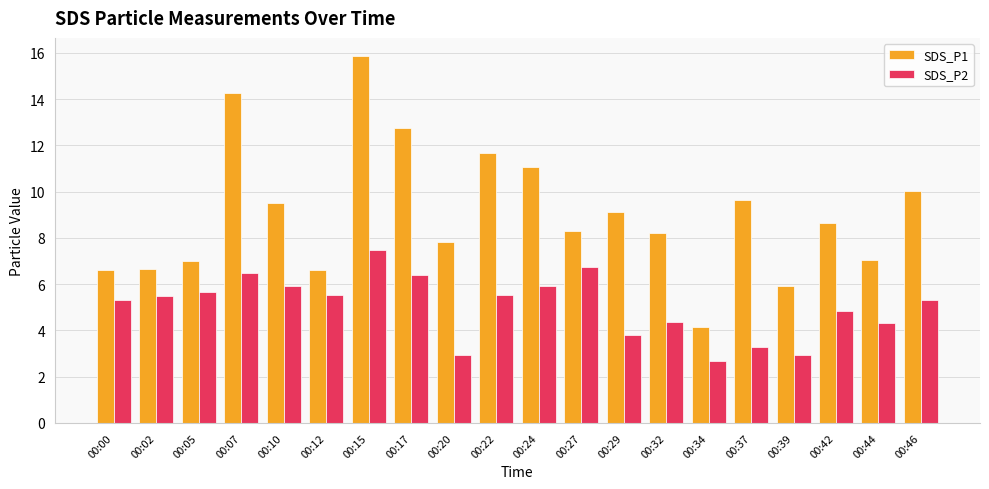

The value of SDS_P2 at 00:42 is 4.8. True or false?

True